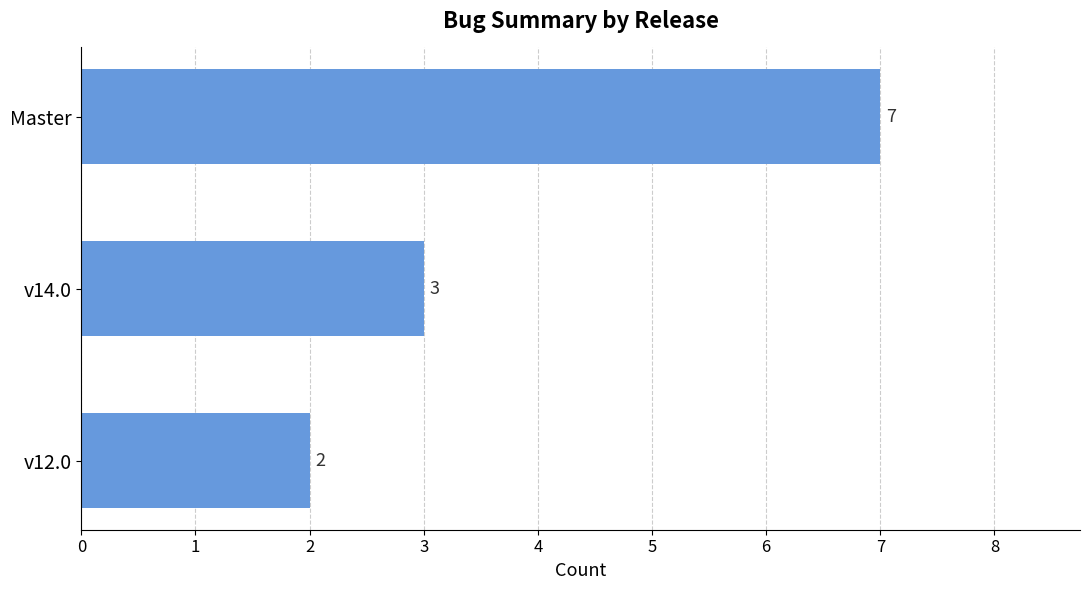

Reading bottom to top, transcribe all the data shown in this chart.

v12.0=2	v14.0=3	Master=7